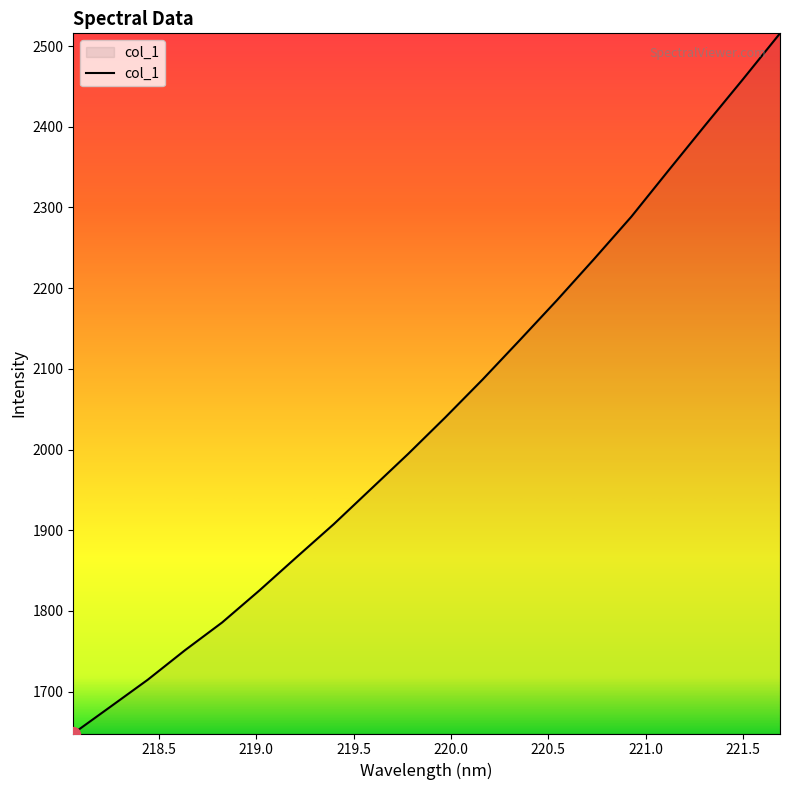

What is the difference between the maximum and minimum values?

867.8